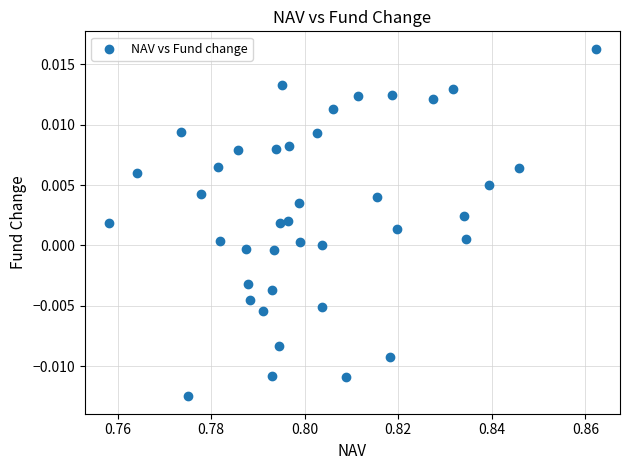

How many data points are displayed?

40